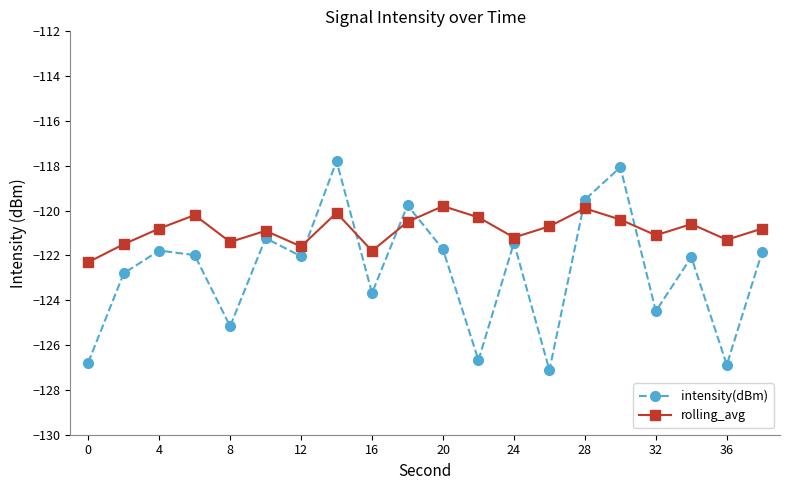

At how many categories does at least one series exceed -126?

20